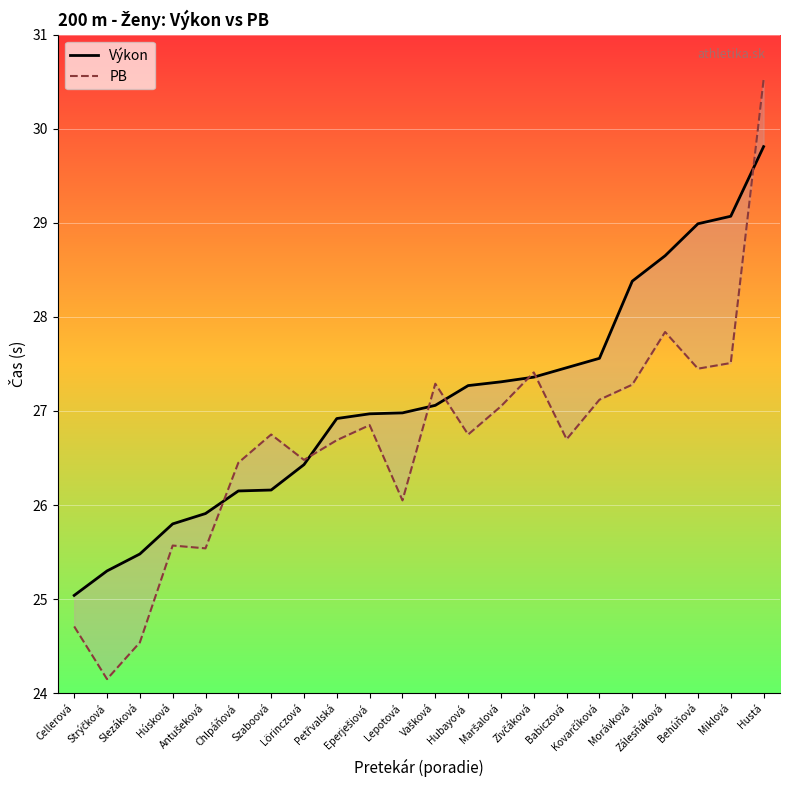

How many values in the Výkon series are below 27?

11